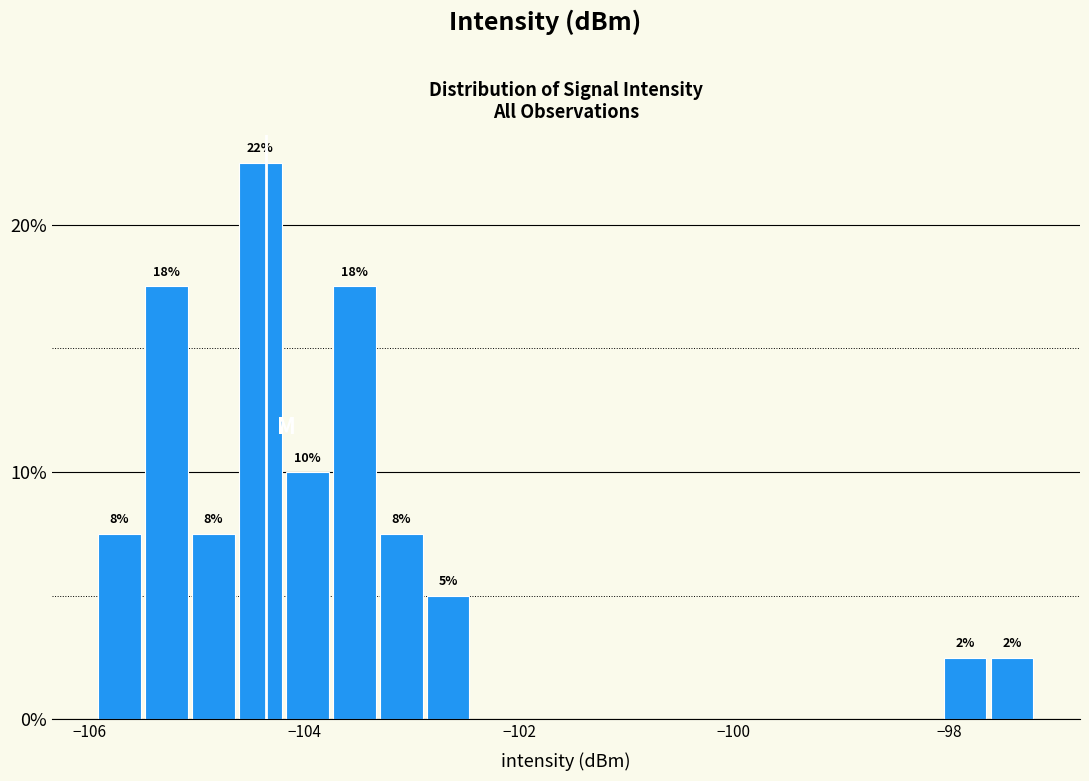

Read against the x-axis, roughly where is the centre of the tallest bar?

-104.4